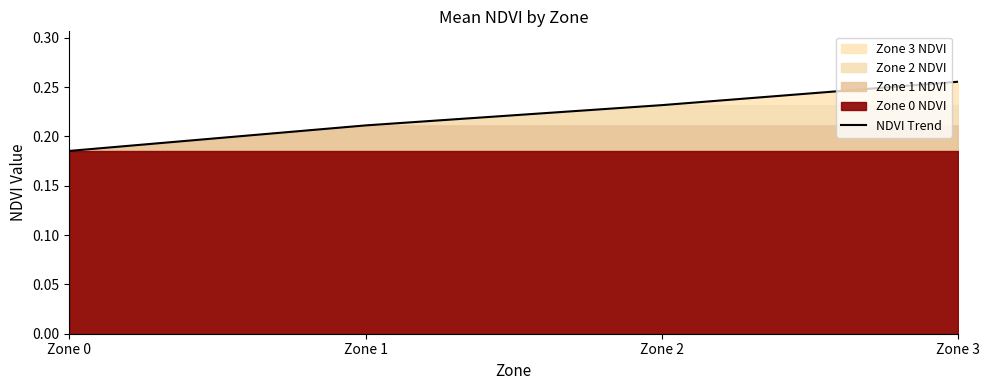

Between Zone 0 and Zone 3, which is larger?

Zone 3